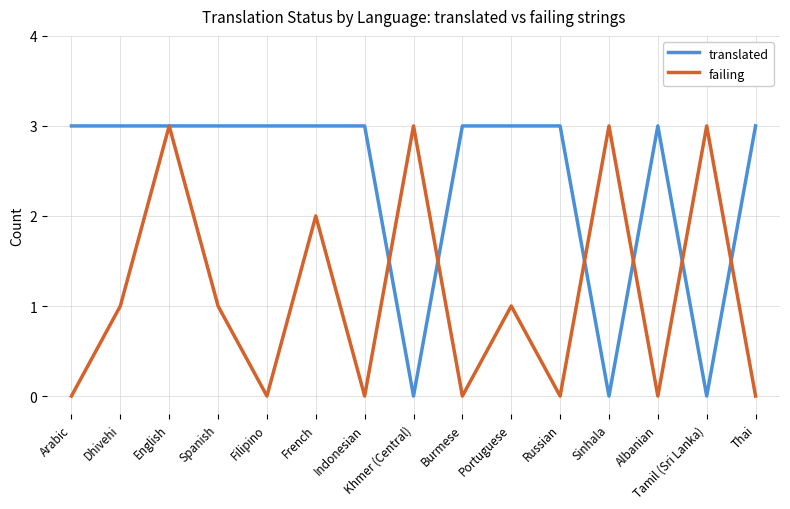

Is it true that failing equals 0 at Indonesian?

True